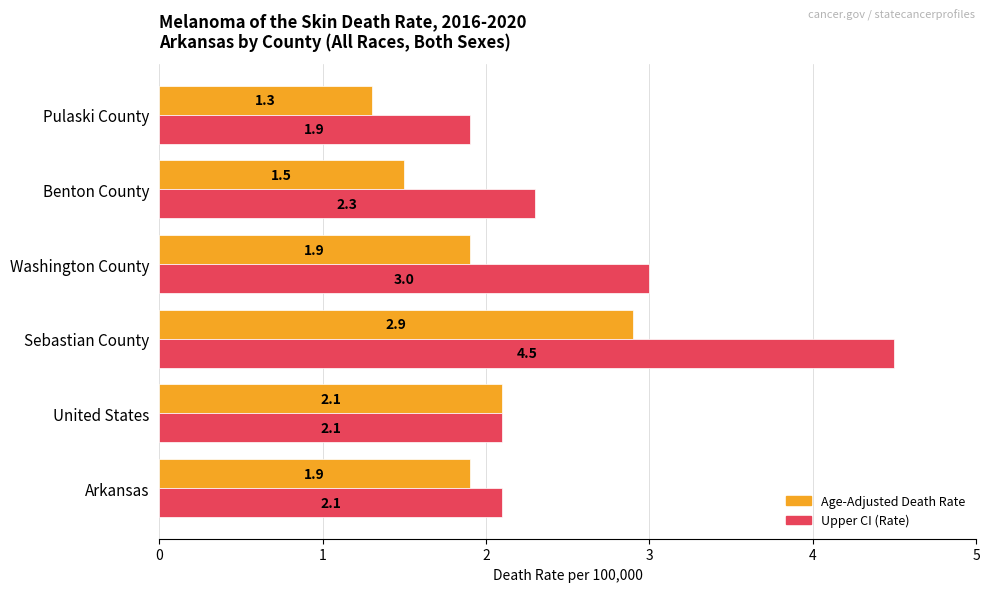

What is the difference between the maximum and second lowest values in the Age-Adjusted Death Rate series?

1.4